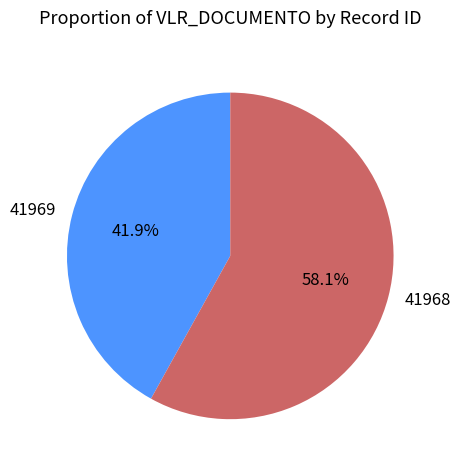

What is the smallest slice in the pie chart?

41969